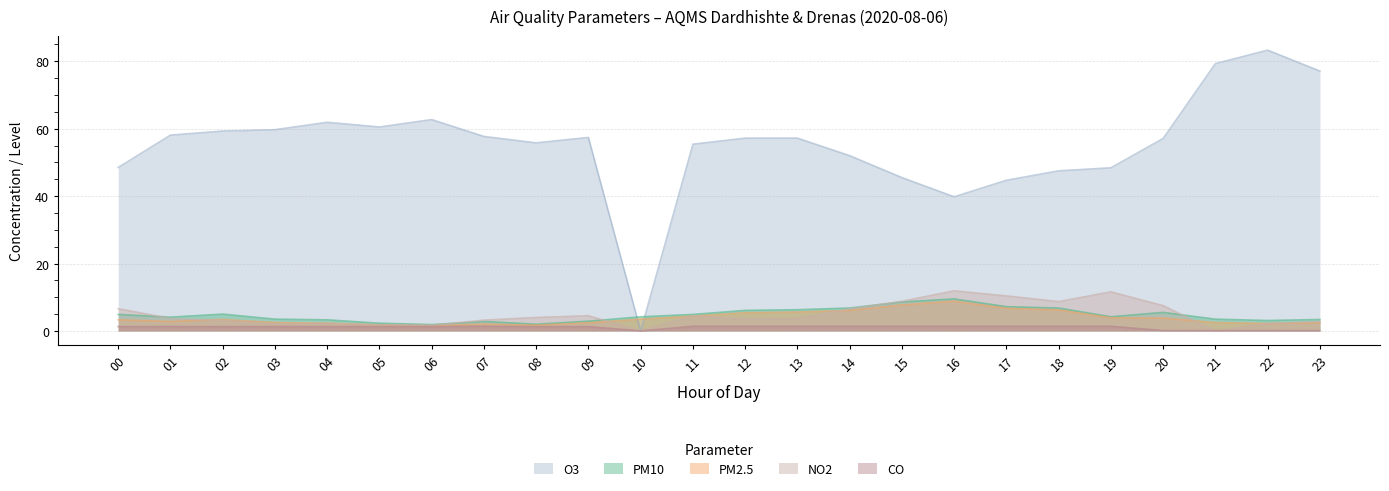

Reading right to left, what are all the values shown in this chart?

PM10: 23=3.4	22=3.1	21=3.5	20=5.5	19=4.2	18=6.8	17=7.2	16=9.5	15=8.6	14=6.8	13=6.3	12=6.1	11=4.9	10=4.2	09=2.9	08=2.0	07=2.8	06=1.9	05=2.3	04=3.3	03=3.5	02=5.0	01=4.1	00=4.9
PM2.5: 23=2.4	22=2.2	21=2.5	20=3.8	19=3.9	18=6.2	17=6.7	16=8.8	15=7.7	14=6.1	13=5.6	12=5.4	11=4.4	10=3.5	09=2.4	08=1.7	07=2.0	06=1.5	05=1.8	04=2.3	03=2.5	02=3.4	01=2.8	00=3.3
O3: 23=77.1	22=83.3	21=79.3	20=57.1	19=48.4	18=47.5	17=44.7	16=39.8	15=45.5	14=52.0	13=57.2	12=57.2	11=55.4	10=0.0	09=57.4	08=55.8	07=57.7	06=62.7	05=60.5	04=61.9	03=59.7	02=59.3	01=58.1	00=48.5
NO2: 23=2.8	22=2.2	21=0.0	20=7.5	19=11.6	18=8.7	17=10.4	16=11.9	15=8.8	14=6.6	13=3.7	12=3.5	11=4.5	10=0.0	09=4.5	08=4.0	07=3.2	06=1.7	05=1.8	04=2.2	03=2.1	02=3.1	01=3.7	00=6.6
CO: 23=0.1	22=0.1	21=0.1	20=0.1	19=1.4	18=1.4	17=1.4	16=1.4	15=1.4	14=1.4	13=1.4	12=1.4	11=1.4	10=0.0	09=1.3	08=1.3	07=1.4	06=1.3	05=1.3	04=1.3	03=1.3	02=1.3	01=1.3	00=1.3